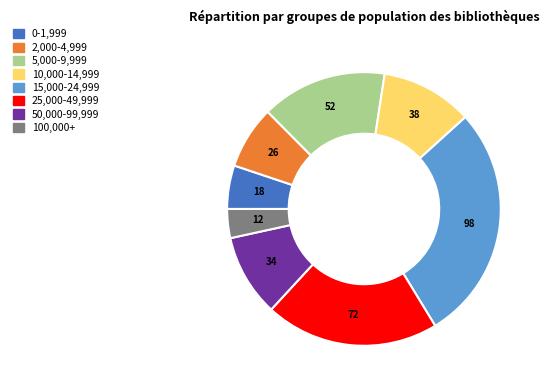

Which has a higher value, 25,000-49,999 or 50,000-99,999?

25,000-49,999